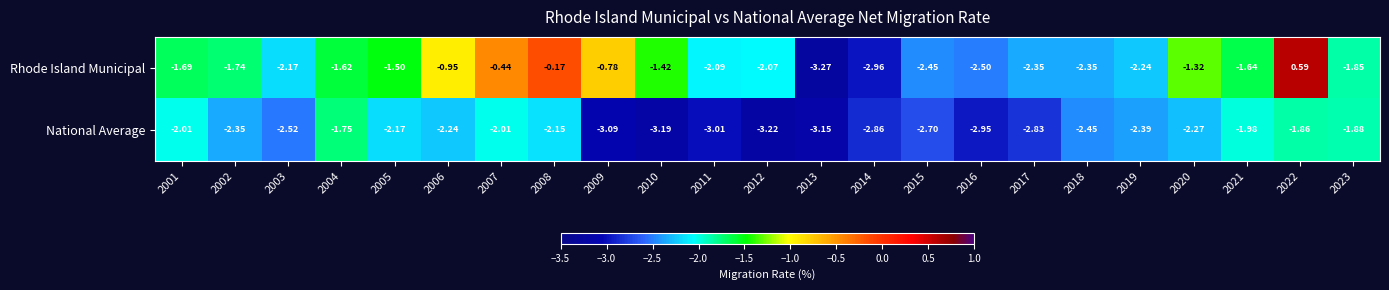

How many data points does each series have?

23